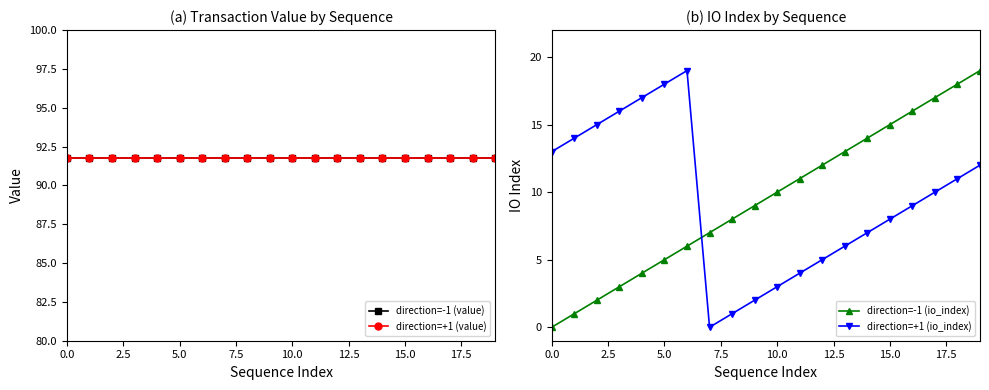

True or false: direction=-1 (value) and direction=-1 (io_index) cross at least once.

False